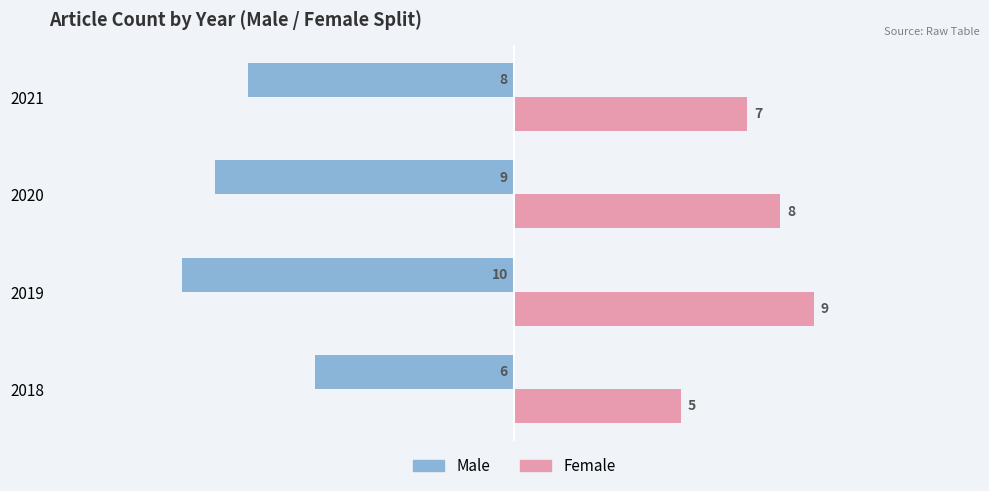

Rank the categories by Female value from highest to lowest.

2019, 2020, 2021, 2018